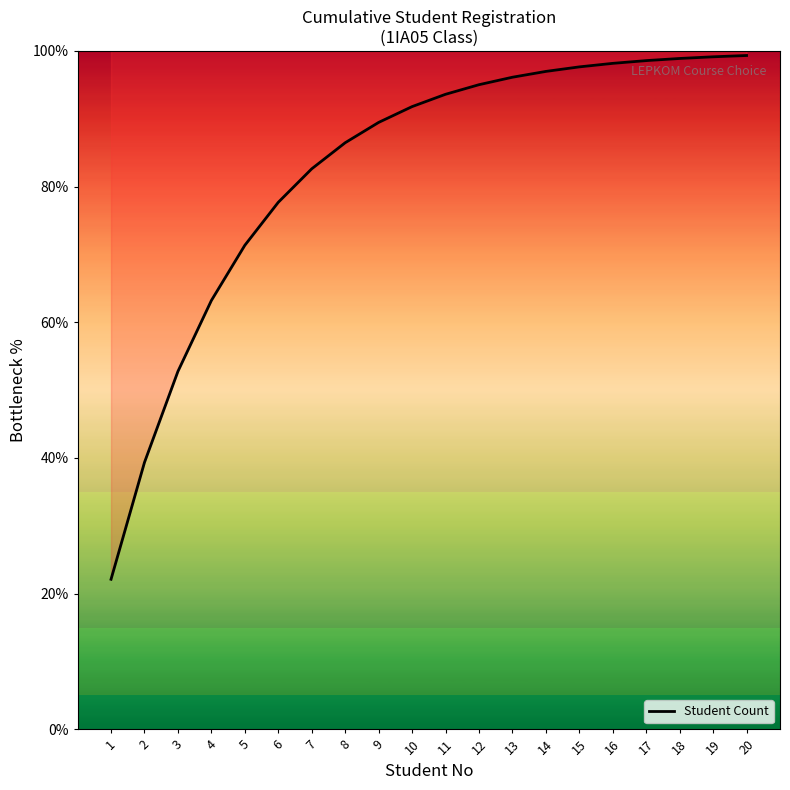

Reading left to right, extract all data points from this chart.

22.1	39.3	52.8	63.2	71.3	77.7	82.6	86.5	89.5	91.8	93.6	95.0	96.1	97.0	97.6	98.2	98.6	98.9	99.1	99.3